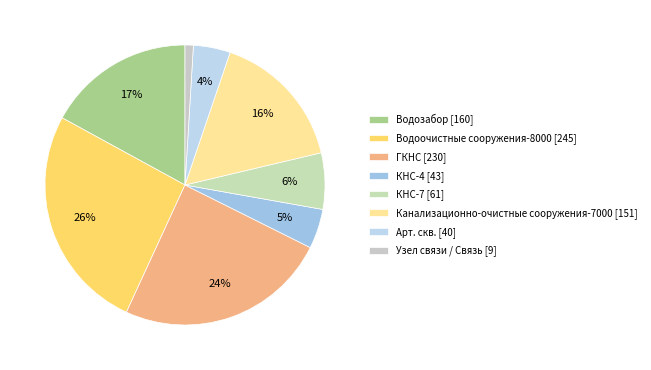

Which has a higher value, Канализационно-очистные сооружения-7000 or Водозабор?

Водозабор